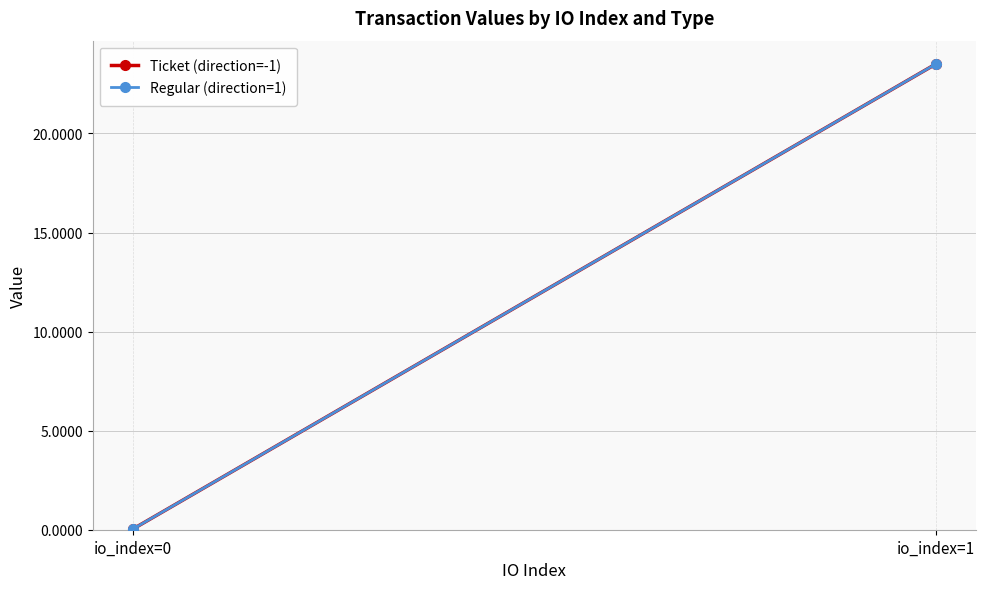

What are all the series names shown in the legend?

Ticket (direction=-1), Regular (direction=1)